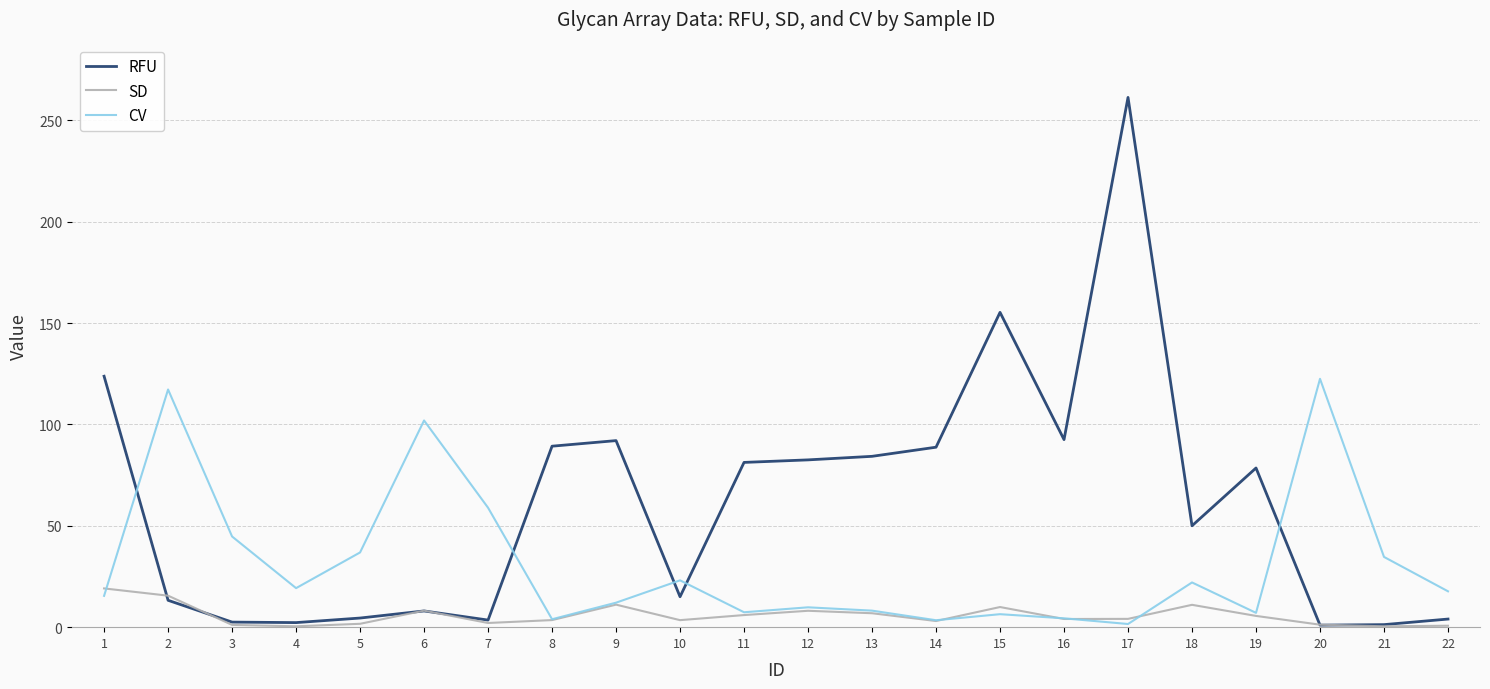

List the series in order of their overall mean, lowest first.

SD, CV, RFU